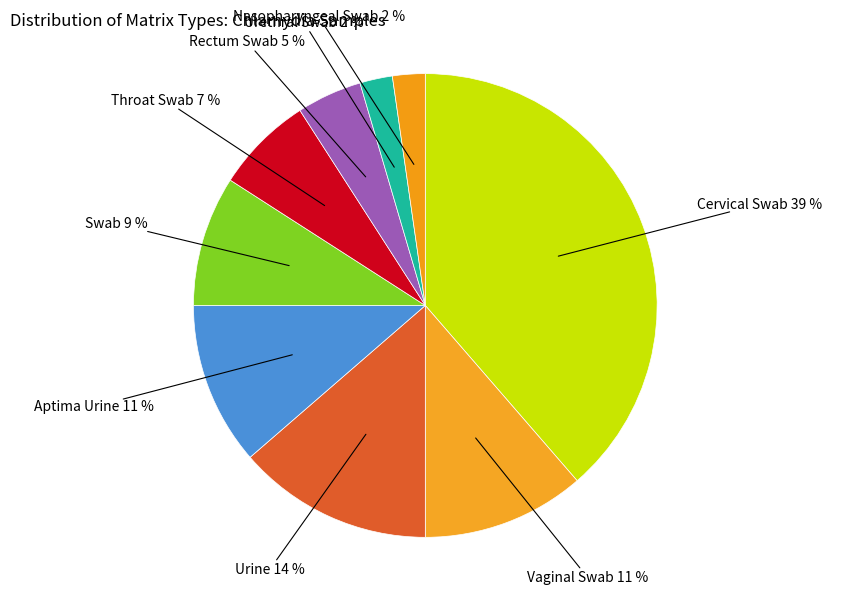

Is Throat Swab the majority of the pie?

No